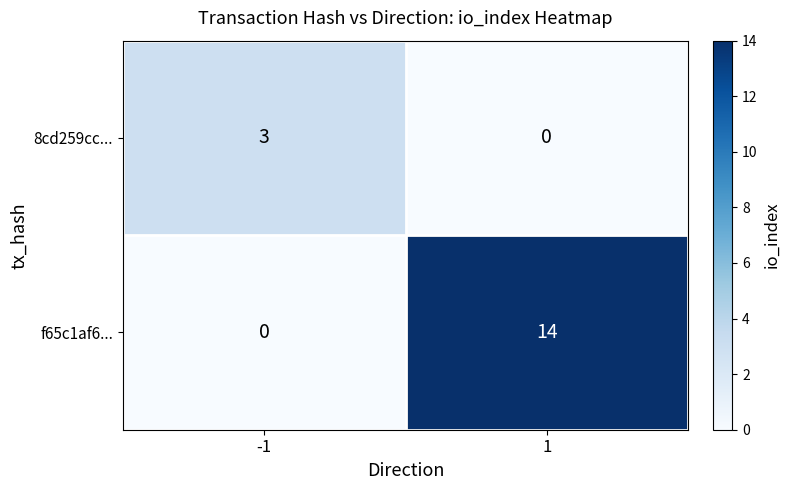

Is it true that 8cd259cc... equals 2 at 1?

False